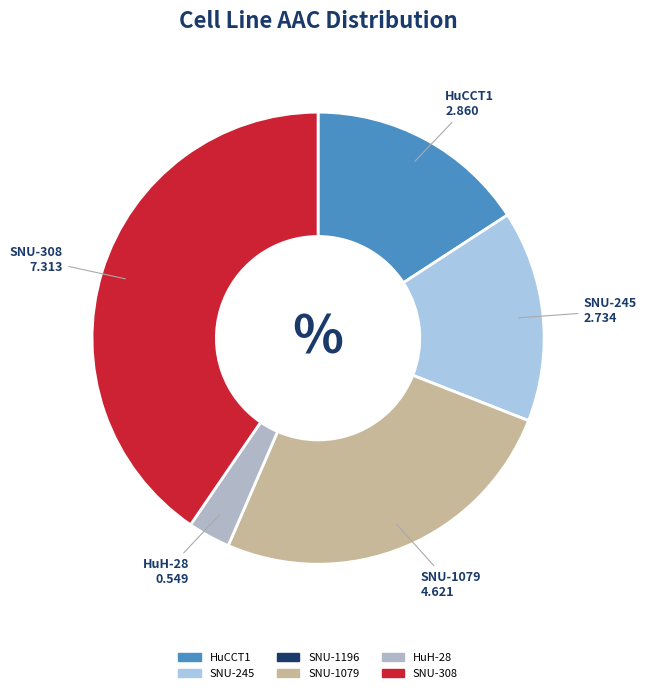

To the nearest percent, what is the combined percentage of SNU-1079 and SNU-308?

66%